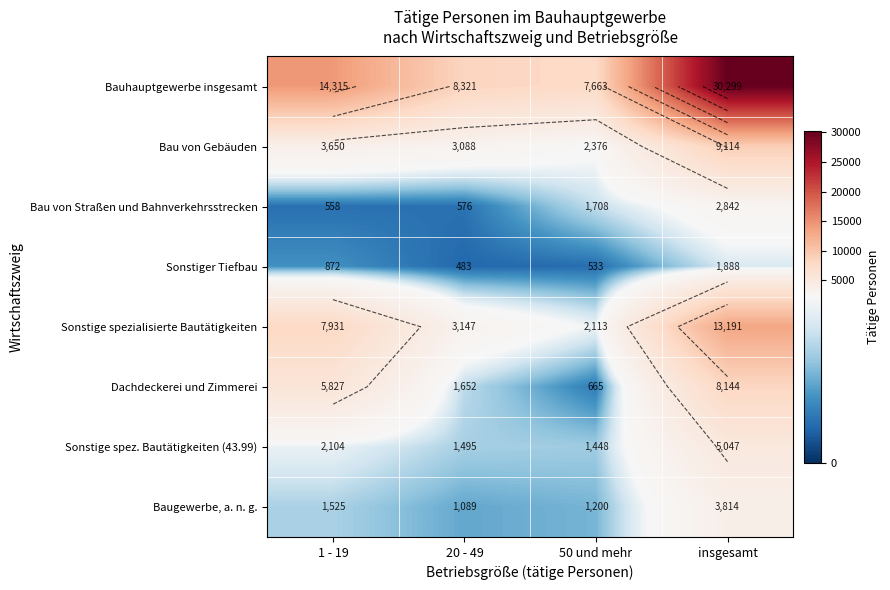

How many categories are shown in the chart?

4